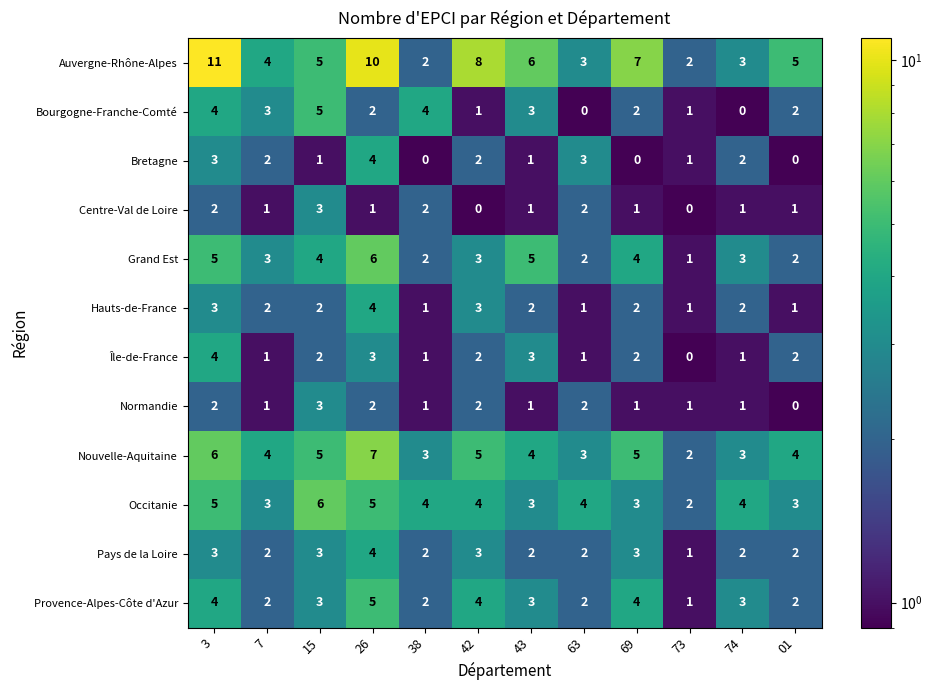

The Provence-Alpes-Côte d'Azur series shows 7 at 26. True or false?

False